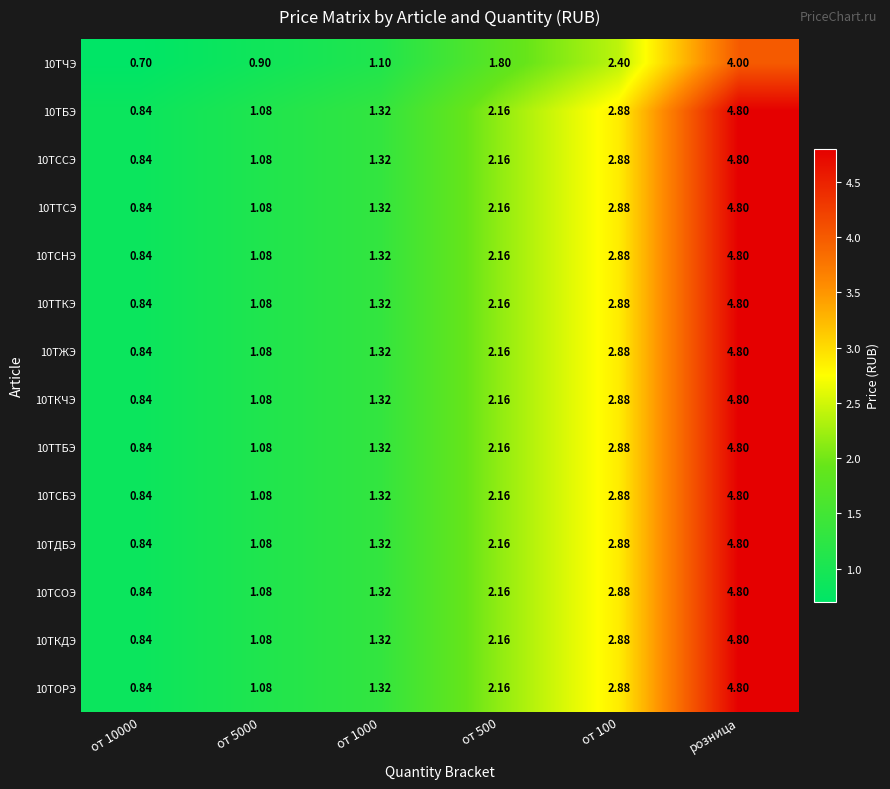

At which category is the sum across all series the highest?

розница